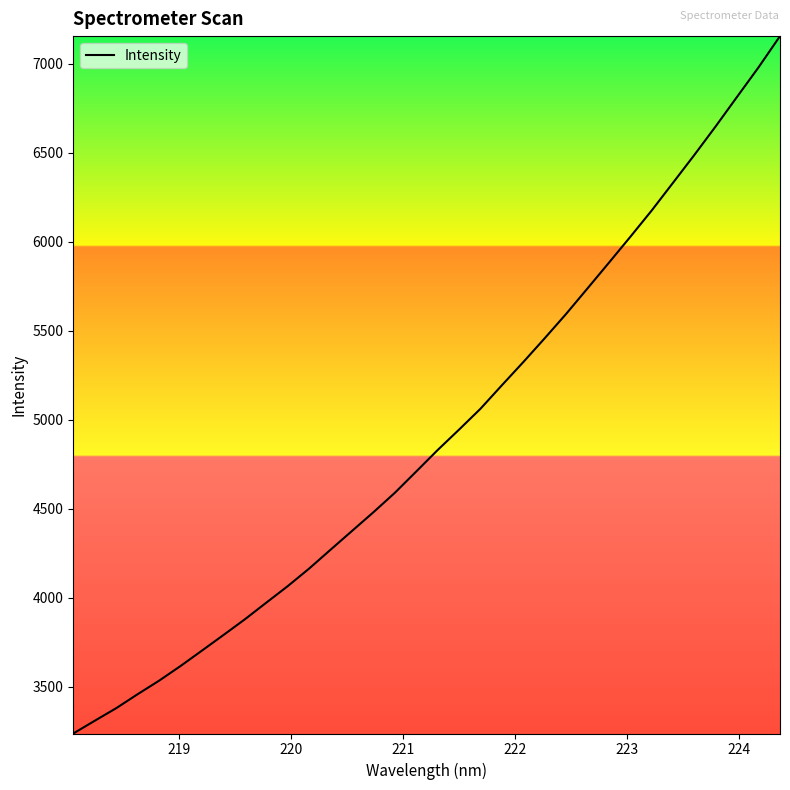

What is the minimum value shown in the chart?

3236.6